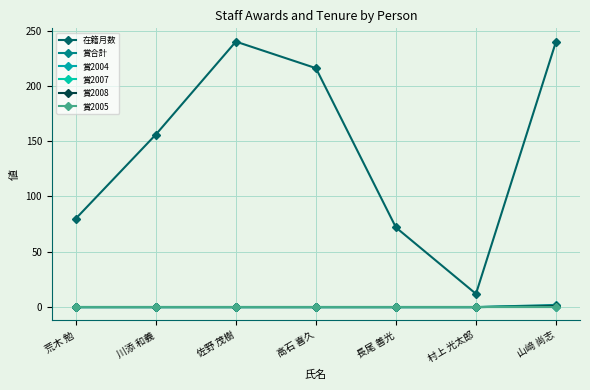

Is this an area chart (filled region under the line)?

No